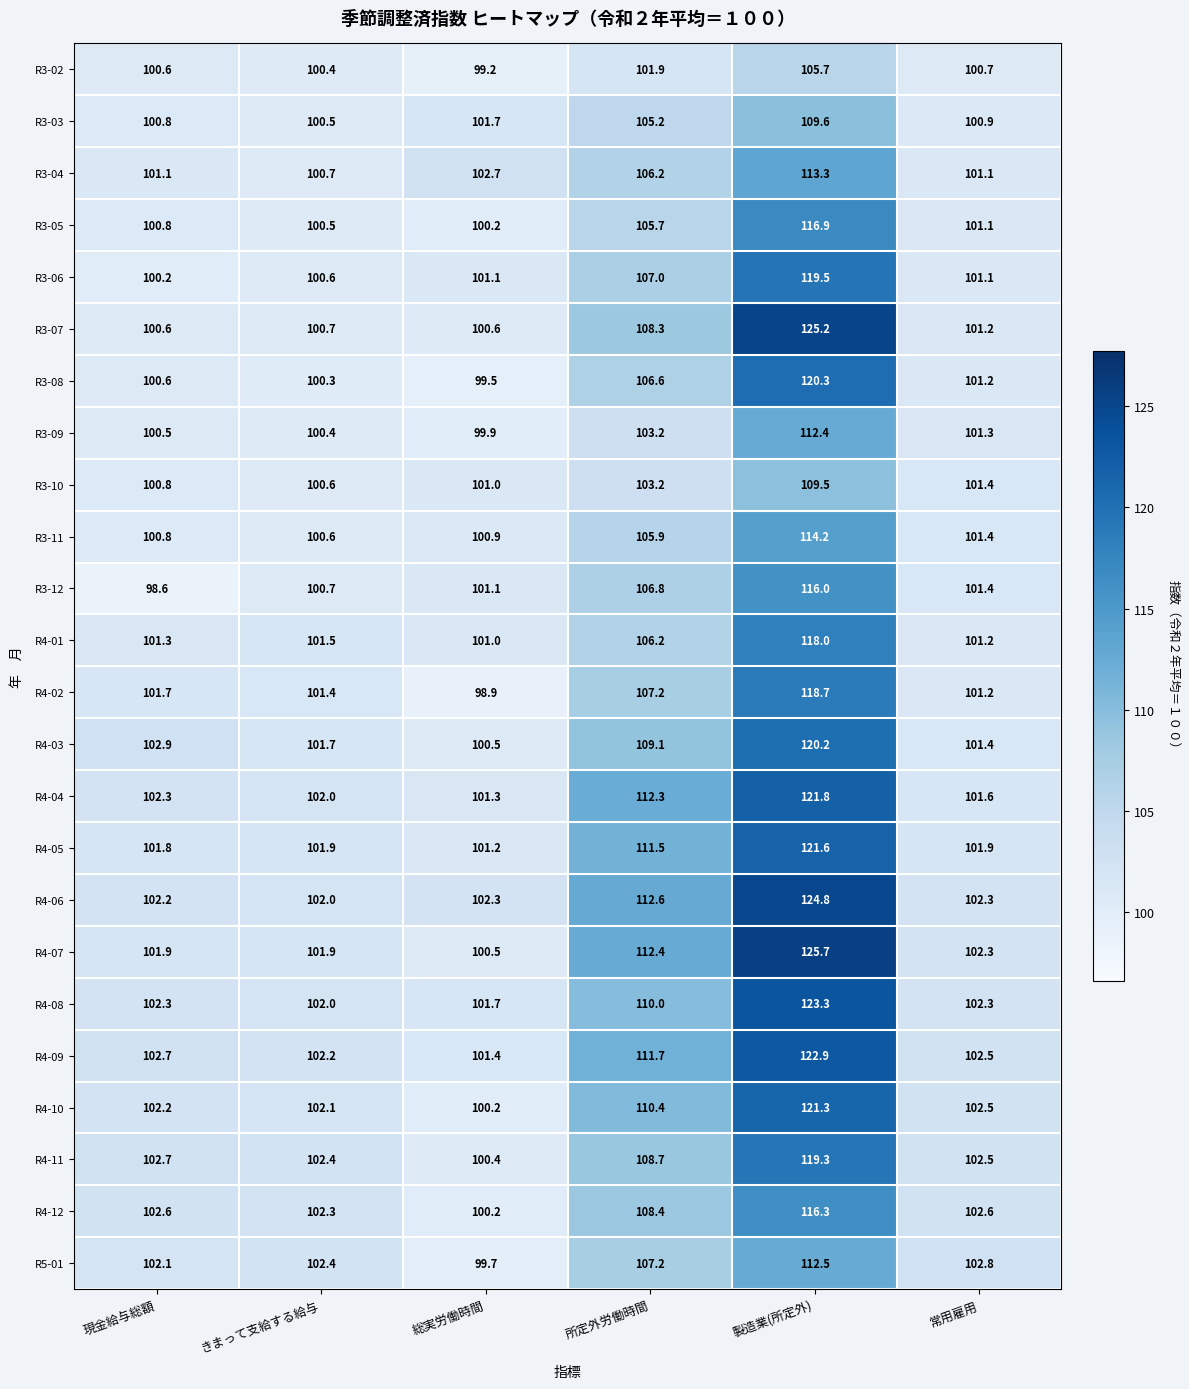

List the series in order of their peak value, highest first.

R4-07, R3-07, R4-06, R4-08, R4-09, R4-04, R4-05, R4-10, R3-08, R4-03, R3-06, R4-11, R4-02, R4-01, R3-05, R4-12, R3-12, R3-11, R3-04, R5-01, R3-09, R3-03, R3-10, R3-02